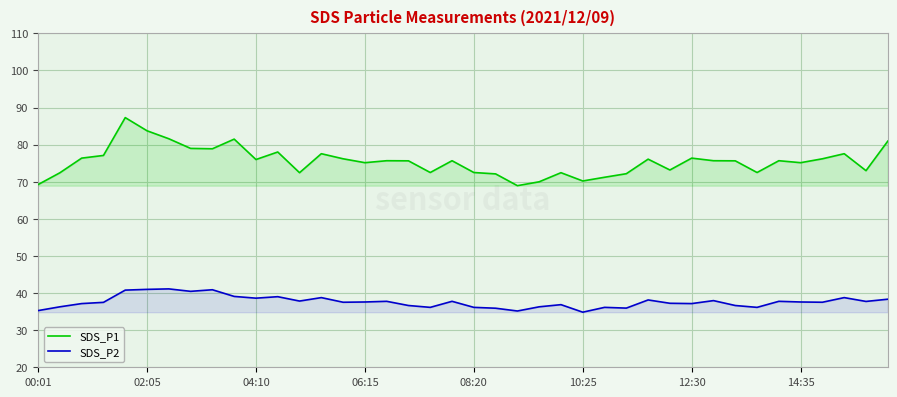

How many lines are shown in the chart?

2